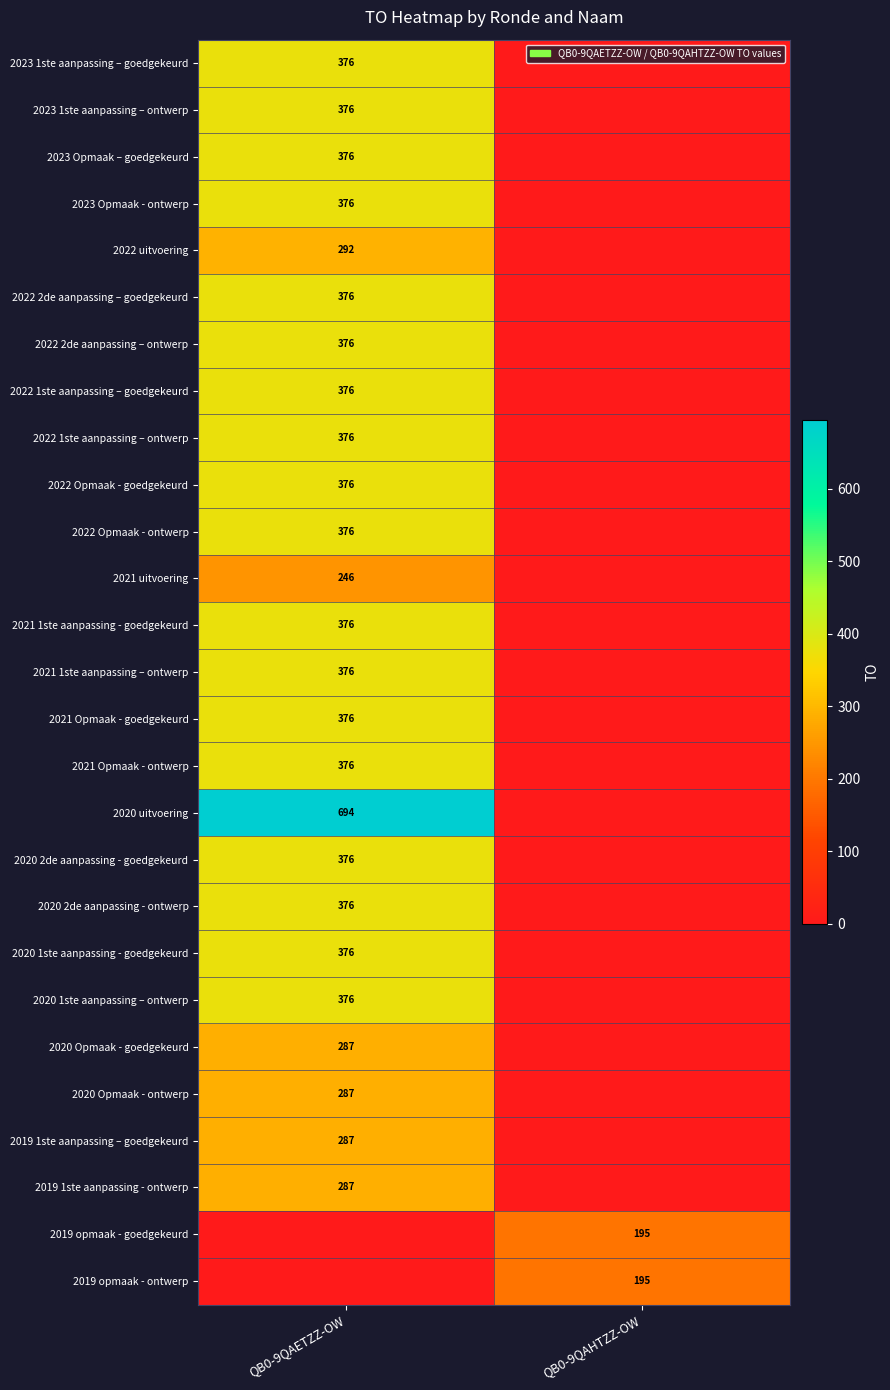

Between QB0-9QAETZZ-OW and QB0-9QAHTZZ-OW, which is larger?

QB0-9QAETZZ-OW